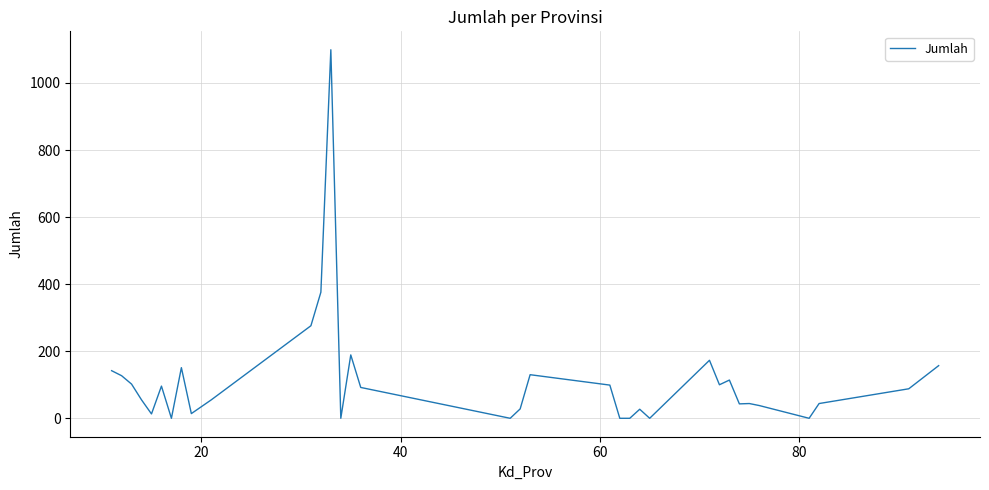

What is the maximum value shown in the chart?

1099